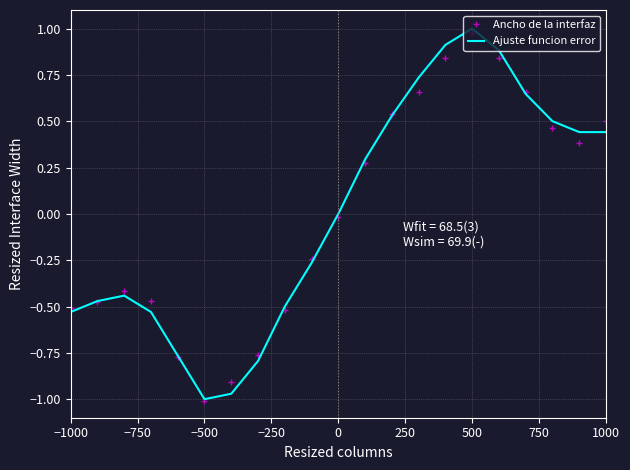

Which series has the largest range (max minus min)?

Ajuste funcion error